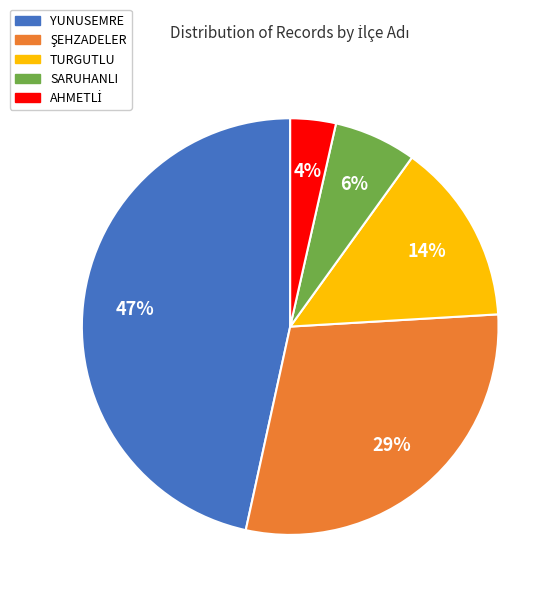

How many slices are in this pie chart?

5